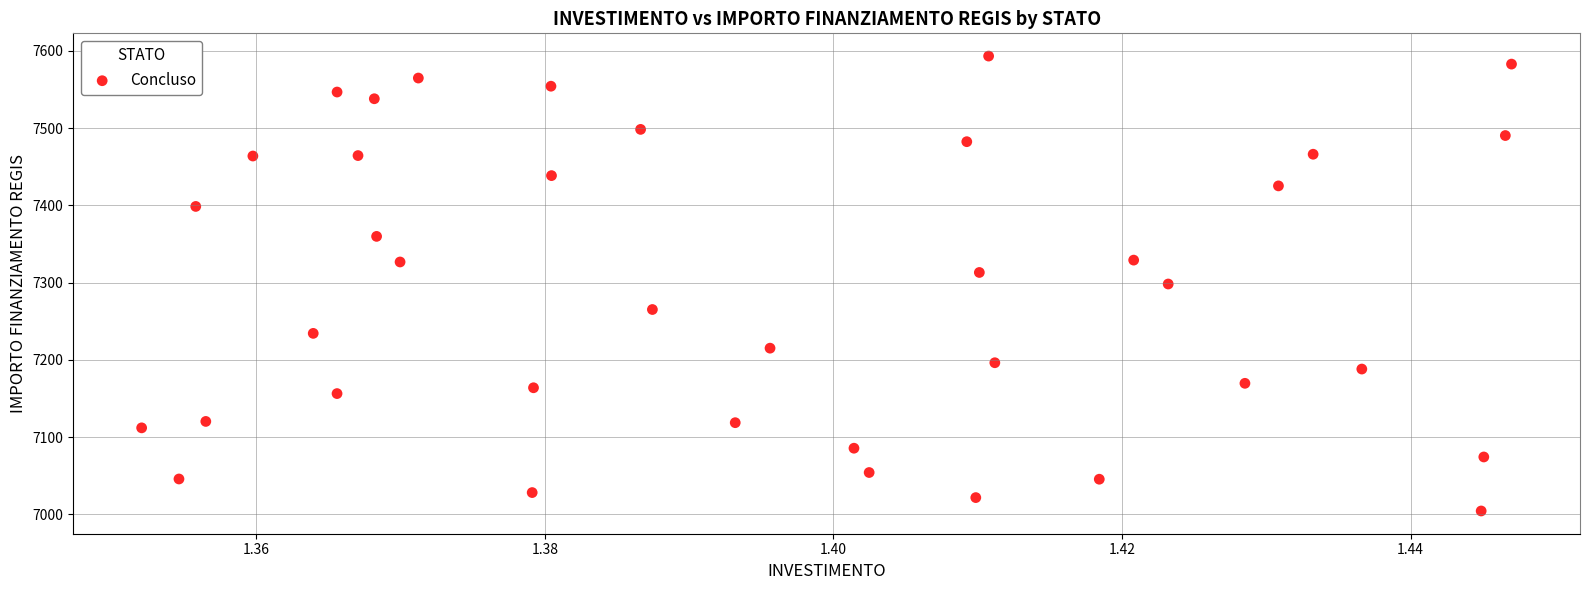

What is the range of Y values (max minus min)?

588.8